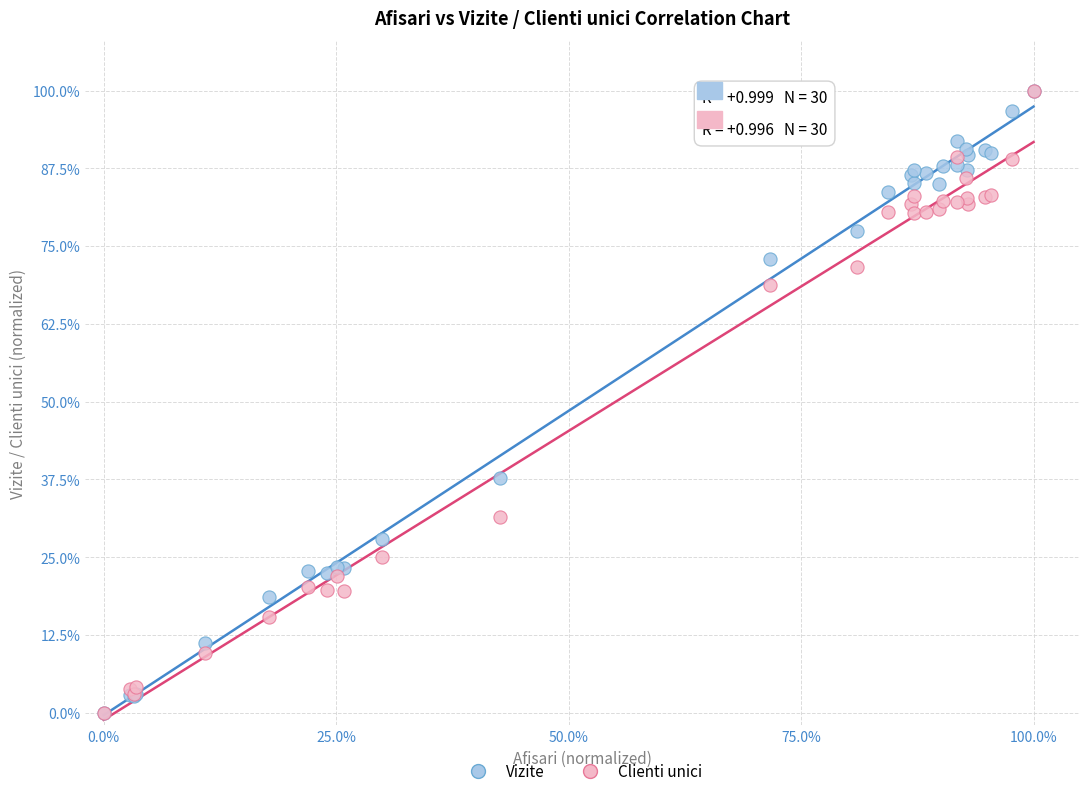

What are all the series names shown in the legend?

Vizite, Clienti unici